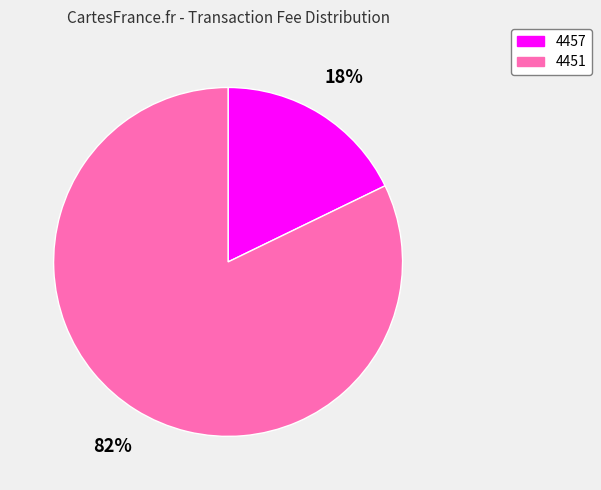

Count the number of slices in the pie.

2